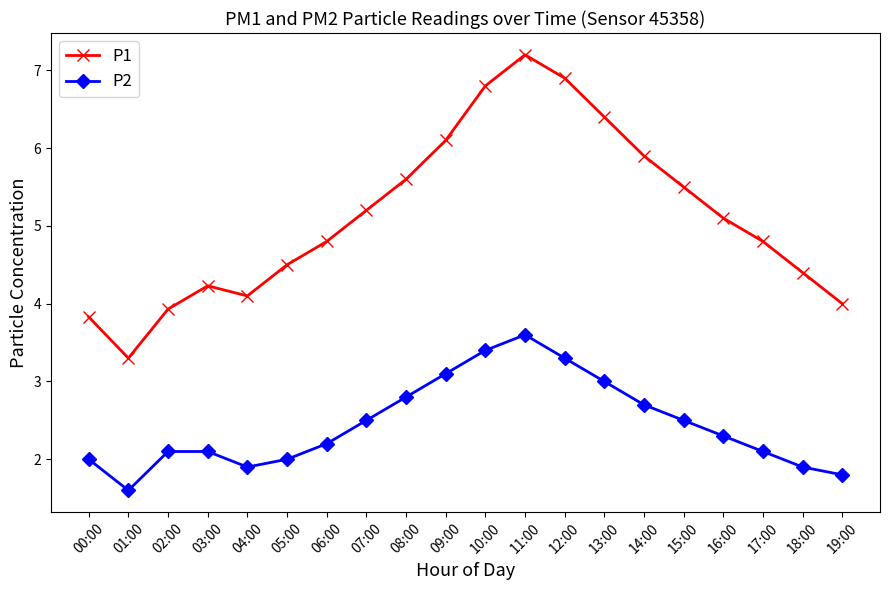

What is the difference between the highest and lowest values at 01:00?

1.7